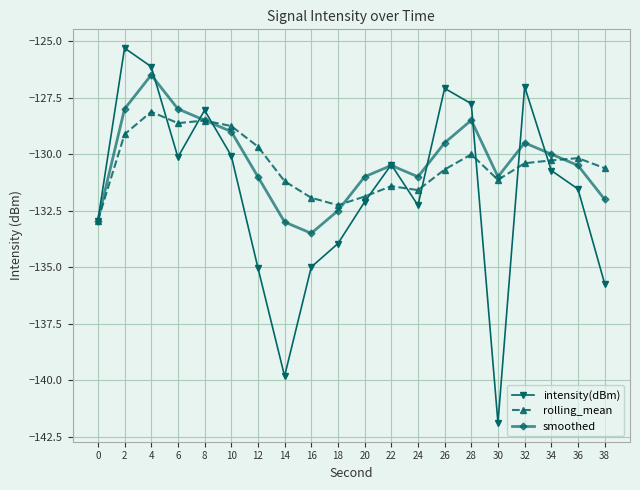

At which label does intensity(dBm) first exceed -130?

2